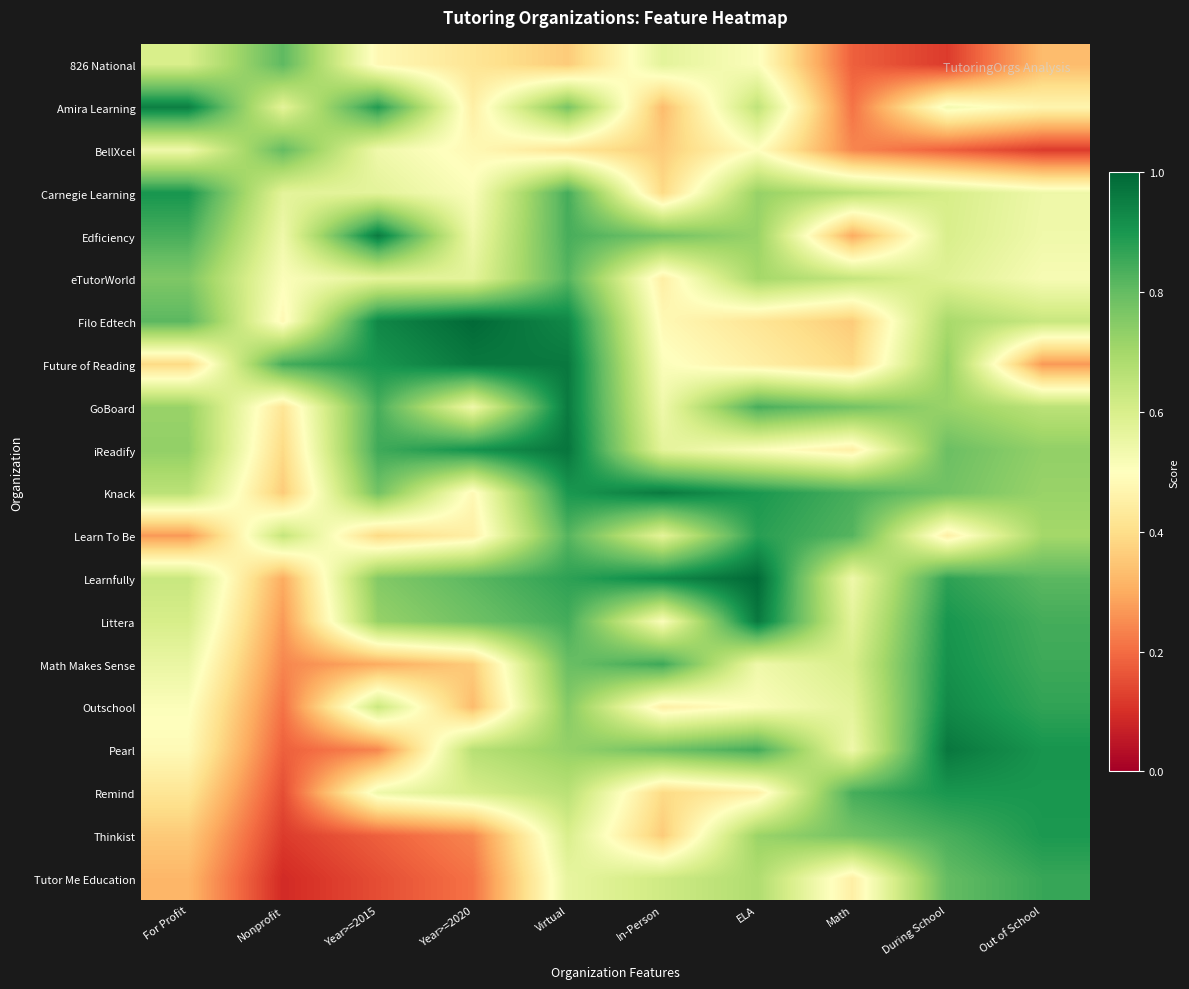

Which label corresponds to the largest value in the chart?

Year>=2020